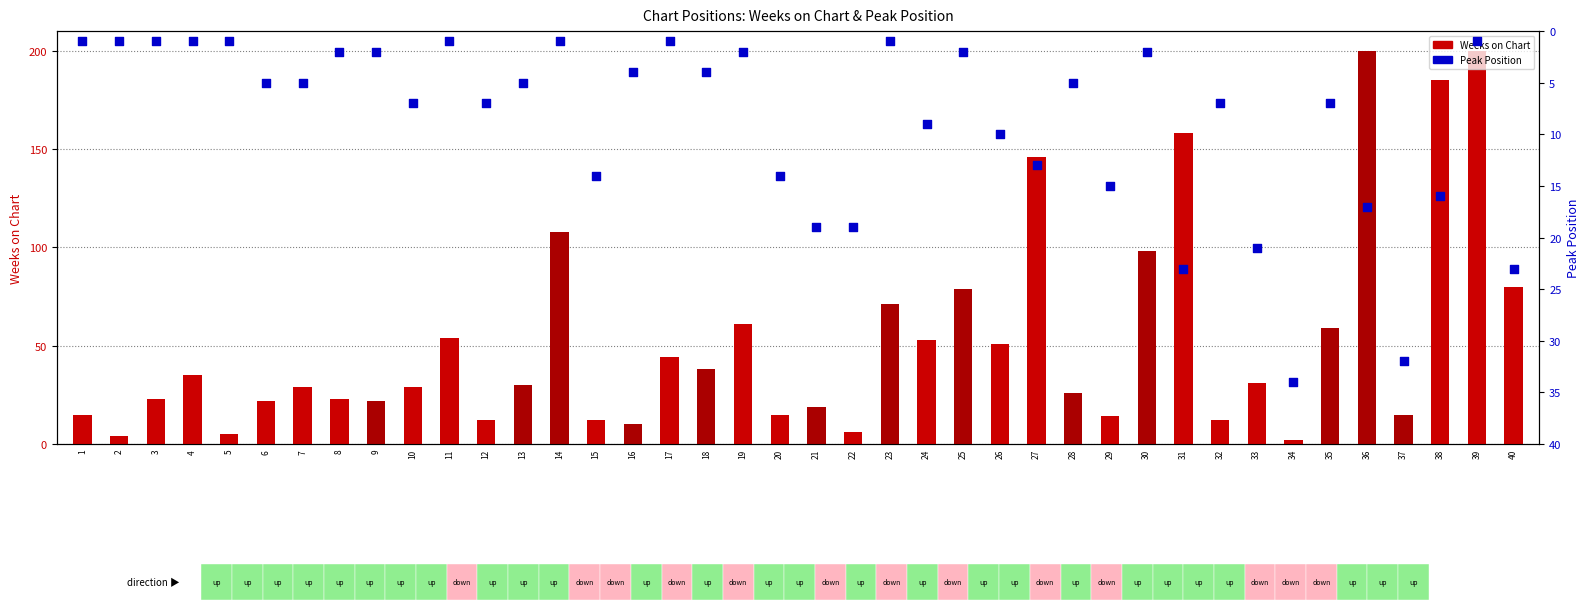

Which series contains the lowest Y value?

Peak Position